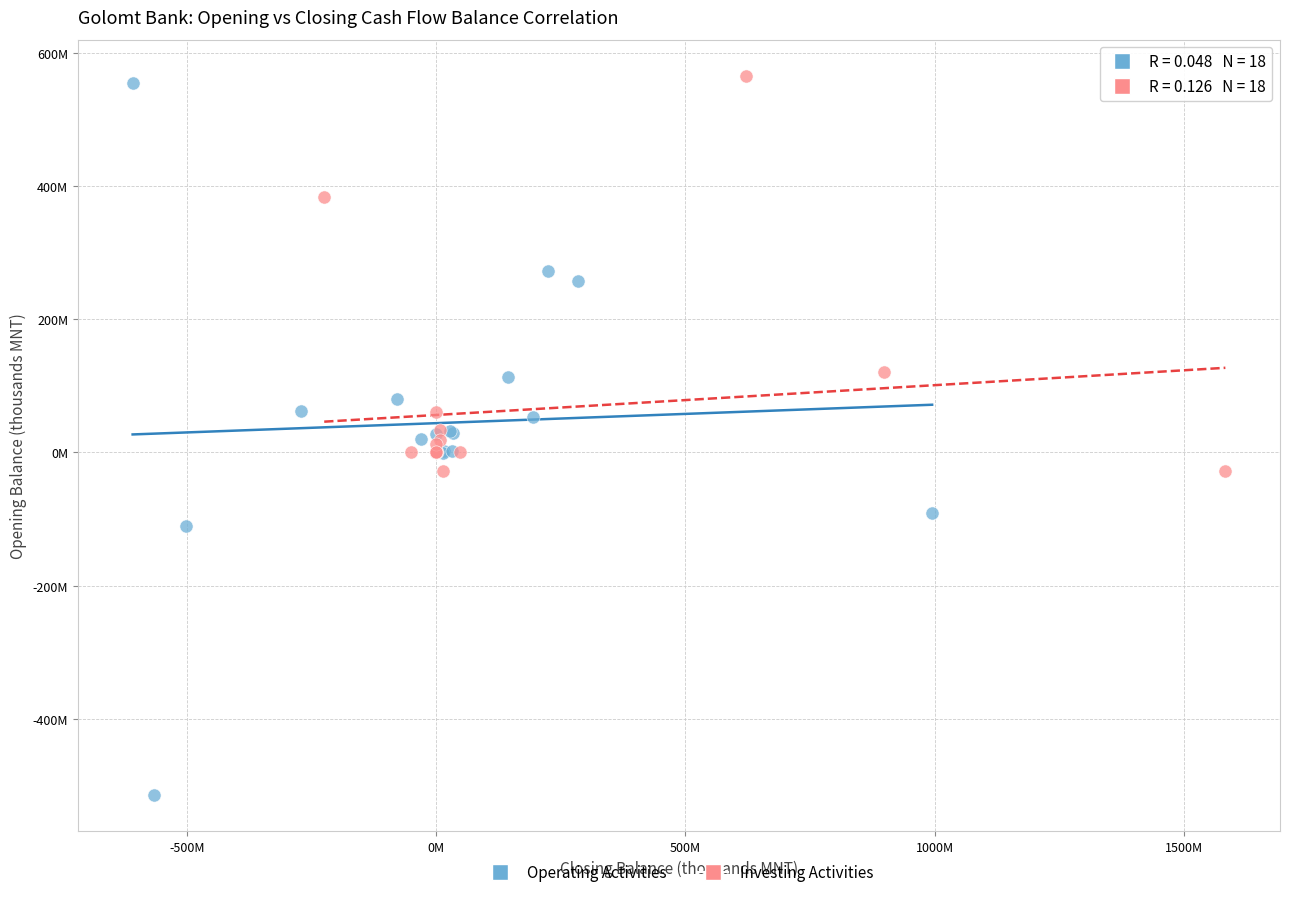

Which series has the widest spread of Y values?

Operating Activities